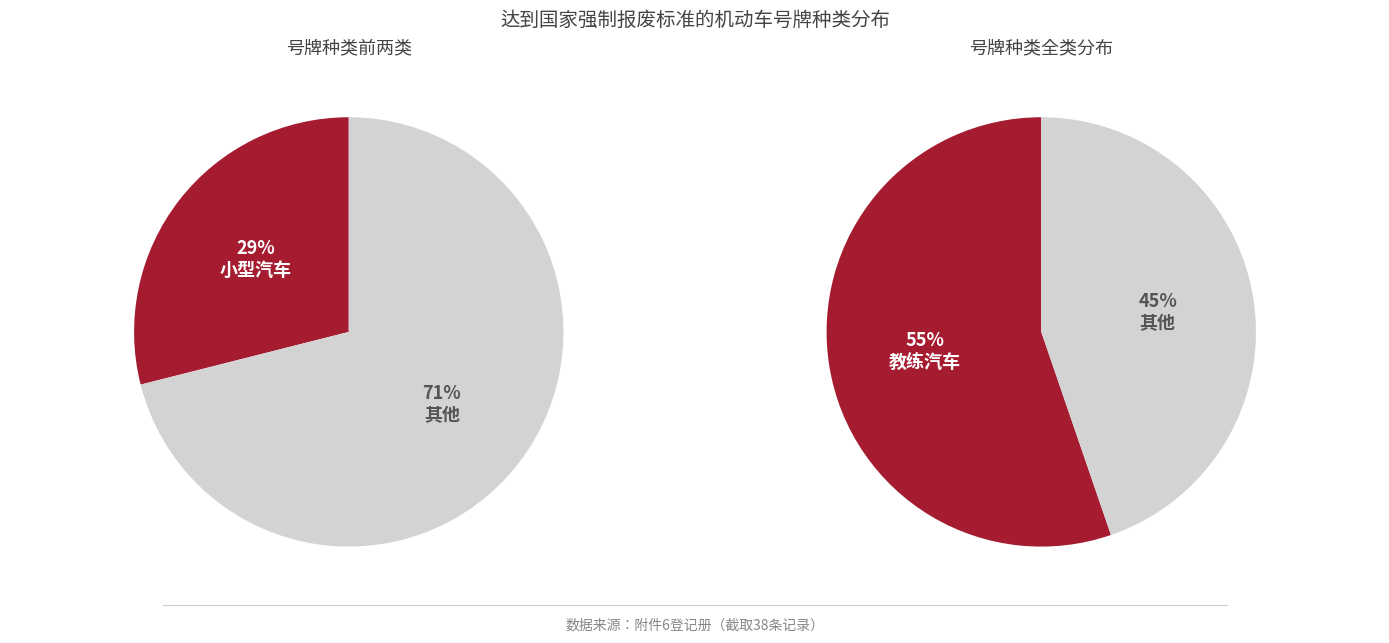

Which category has the biggest portion of the pie?

教练汽车